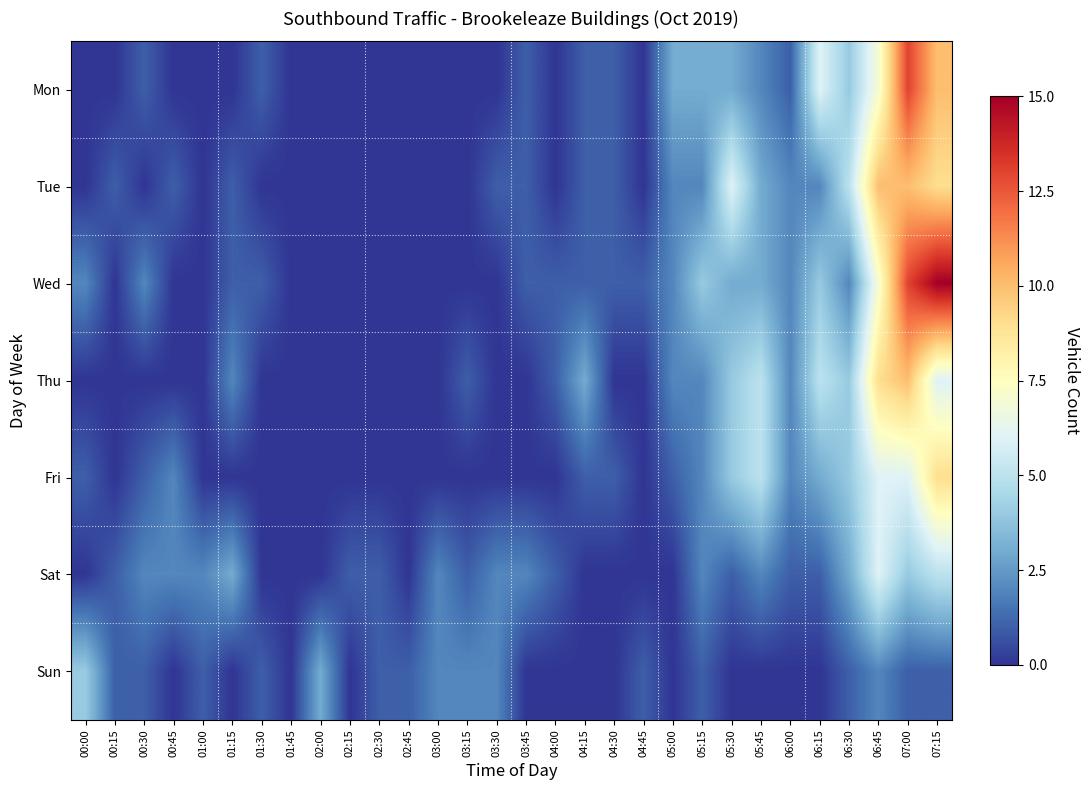

Reading left to right, what are all the values shown in this chart?

Mon: 00:00=0	00:15=0	00:30=1	00:45=0	01:00=0	01:15=0	01:30=1	01:45=0	02:00=0	02:15=0	02:30=0	02:45=0	03:00=0	03:15=0	03:30=0	03:45=1	04:00=0	04:15=1	04:30=1	04:45=0	05:00=3	05:15=3	05:30=3	05:45=2	06:00=1	06:15=6	06:30=4	06:45=7	07:00=13	07:15=10
Tue: 00:00=0	00:15=1	00:30=0	00:45=1	01:00=0	01:15=1	01:30=0	01:45=0	02:00=0	02:15=0	02:30=0	02:45=0	03:00=0	03:15=0	03:30=1	03:45=1	04:00=0	04:15=1	04:30=1	04:45=0	05:00=2	05:15=2	05:30=6	05:45=3	06:00=2	06:15=2	06:30=5	06:45=10	07:00=10	07:15=9
Wed: 00:00=2	00:15=0	00:30=2	00:45=0	01:00=0	01:15=1	01:30=1	01:45=0	02:00=0	02:15=0	02:30=0	02:45=0	03:00=0	03:15=0	03:30=0	03:45=1	04:00=1	04:15=1	04:30=1	04:45=1	05:00=2	05:15=4	05:30=3	05:45=3	06:00=2	06:15=4	06:30=2	06:45=7	07:00=13	07:15=15
Thu: 00:00=0	00:15=0	00:30=0	00:45=0	01:00=0	01:15=2	01:30=0	01:45=0	02:00=0	02:15=0	02:30=0	02:45=0	03:00=0	03:15=1	03:30=0	03:45=0	04:00=1	04:15=3	04:30=0	04:45=0	05:00=2	05:15=2	05:30=4	05:45=5	06:00=2	06:15=5	06:30=4	06:45=9	07:00=10	07:15=6
Fri: 00:00=1	00:15=0	00:30=1	00:45=2	01:00=0	01:15=0	01:30=0	01:45=0	02:00=0	02:15=0	02:30=0	02:45=0	03:00=0	03:15=0	03:30=0	03:45=0	04:00=0	04:15=1	04:30=1	04:45=0	05:00=1	05:15=2	05:30=4	05:45=5	06:00=2	06:15=3	06:30=4	06:45=6	07:00=6	07:15=9
Sat: 00:00=0	00:15=1	00:30=2	00:45=2	01:00=2	01:15=3	01:30=0	01:45=0	02:00=0	02:15=1	02:30=1	02:45=0	03:00=2	03:15=1	03:30=2	03:45=2	04:00=1	04:15=0	04:30=0	04:45=0	05:00=0	05:15=2	05:30=1	05:45=2	06:00=1	06:15=1	06:30=3	06:45=6	07:00=4	07:15=5
Sun: 00:00=4	00:15=1	00:30=1	00:45=0	01:00=1	01:15=0	01:30=1	01:45=0	02:00=3	02:15=0	02:30=1	02:45=1	03:00=2	03:15=2	03:30=2	03:45=0	04:00=0	04:15=0	04:30=0	04:45=1	05:00=0	05:15=1	05:30=0	05:45=0	06:00=0	06:15=0	06:30=1	06:45=2	07:00=1	07:15=1